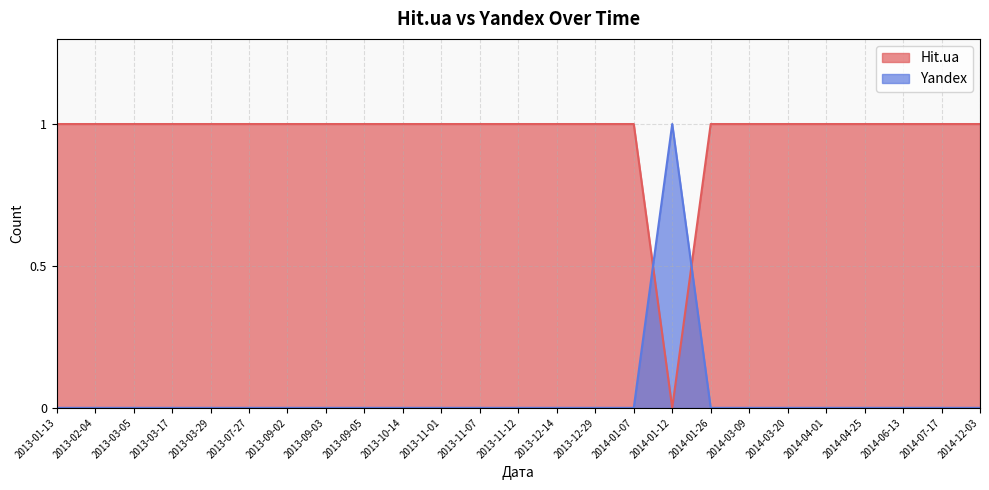

Is it true that Yandex equals 0 at 2014-04-01?

True